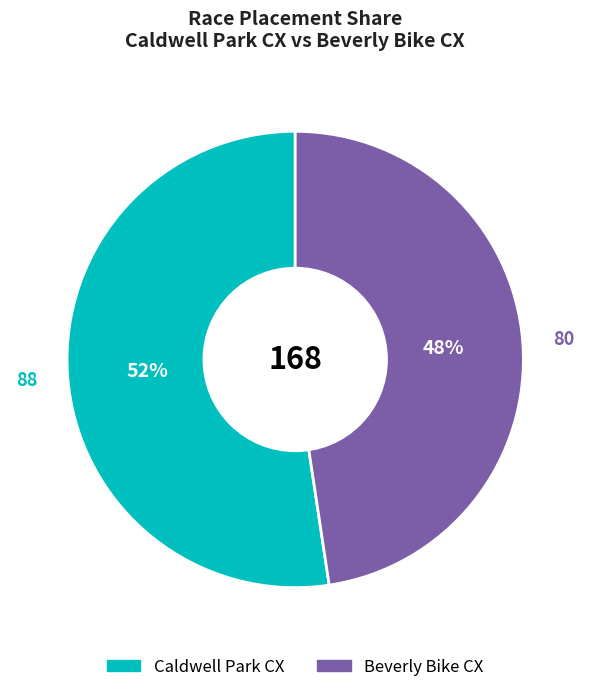

What percentage is the Beverly Bike CX slice, to the nearest percent?

48%